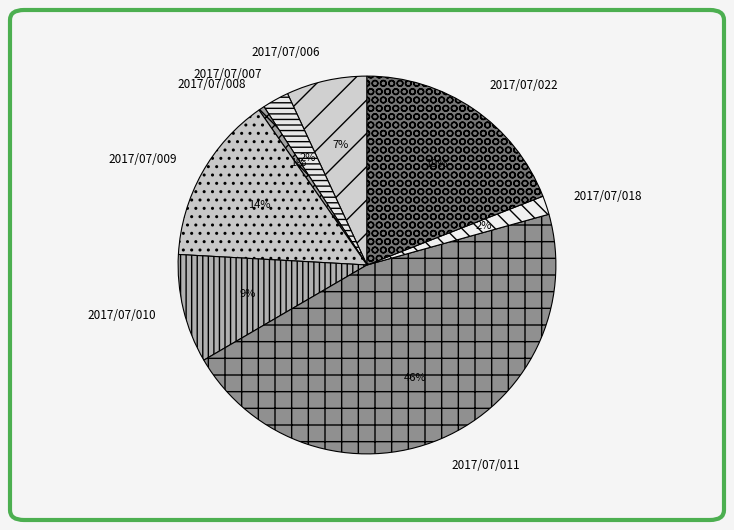

Is there a majority slice in this chart?

No